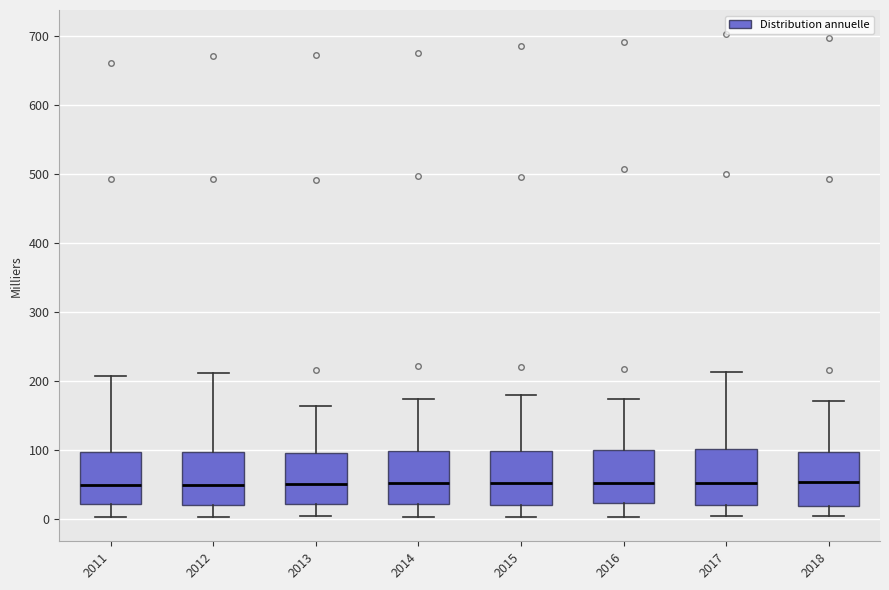

Reading left to right, transcribe this box plot: for each box, give where its median line is, the range the box spans, and where its two whiskers end, as read against the y-axis. The values are not printed on the chart, so give them approximately, as read against the axis.

2011: median 50, box 20 to 100, whiskers 0 to 210
2012: median 50, box 20 to 100, whiskers 0 to 210
2013: median 50, box 20 to 100, whiskers 0 to 160
2014: median 50, box 20 to 100, whiskers 0 to 170
2015: median 50, box 20 to 100, whiskers 0 to 180
2016: median 50, box 20 to 100, whiskers 0 to 170
2017: median 50, box 20 to 100, whiskers 0 to 210
2018: median 50, box 20 to 100, whiskers 0 to 170